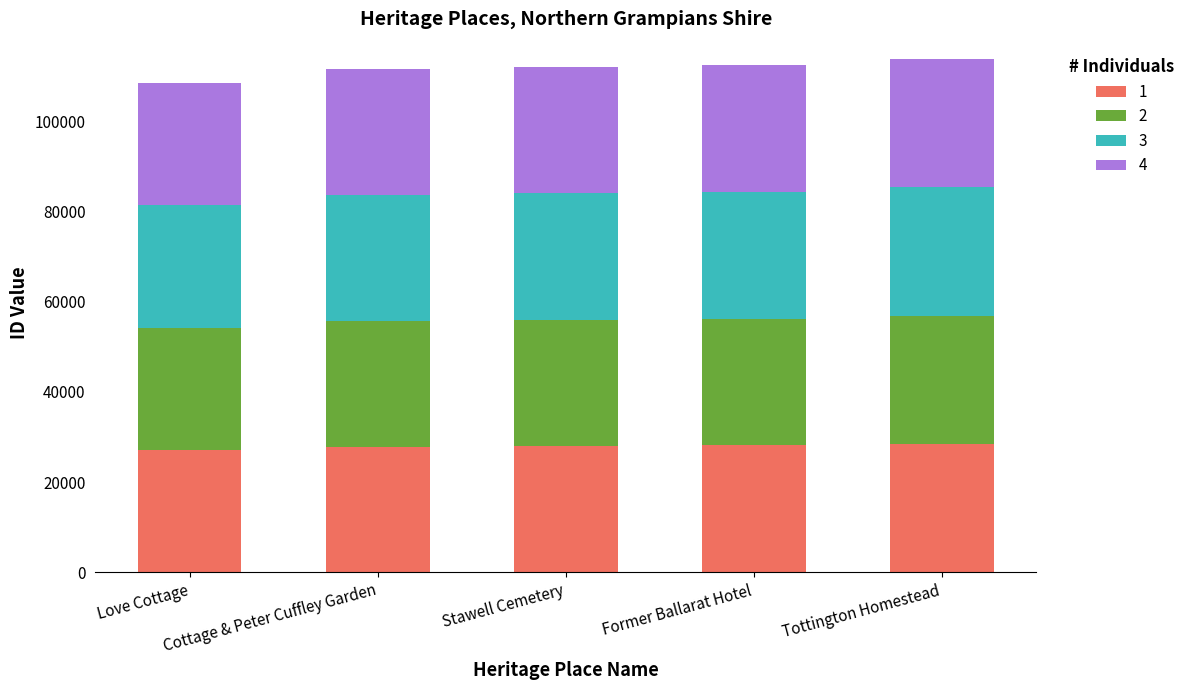

Are the bars horizontal?

No